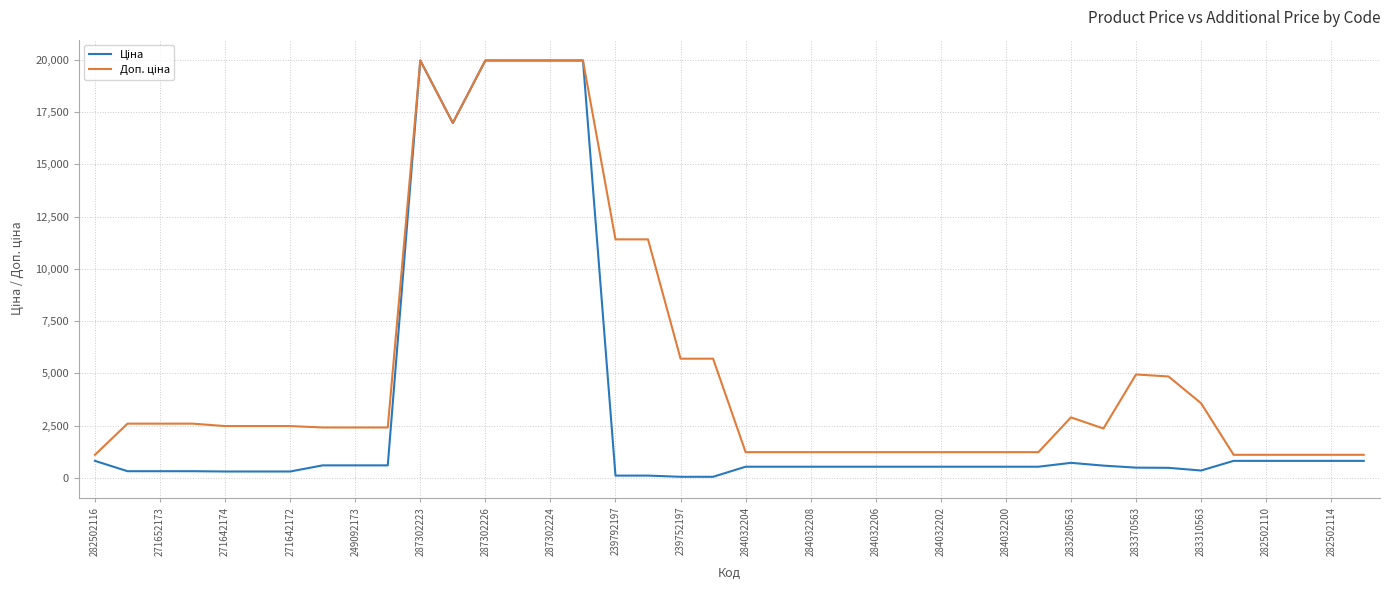

What is the maximum value shown in the chart?

19964.2